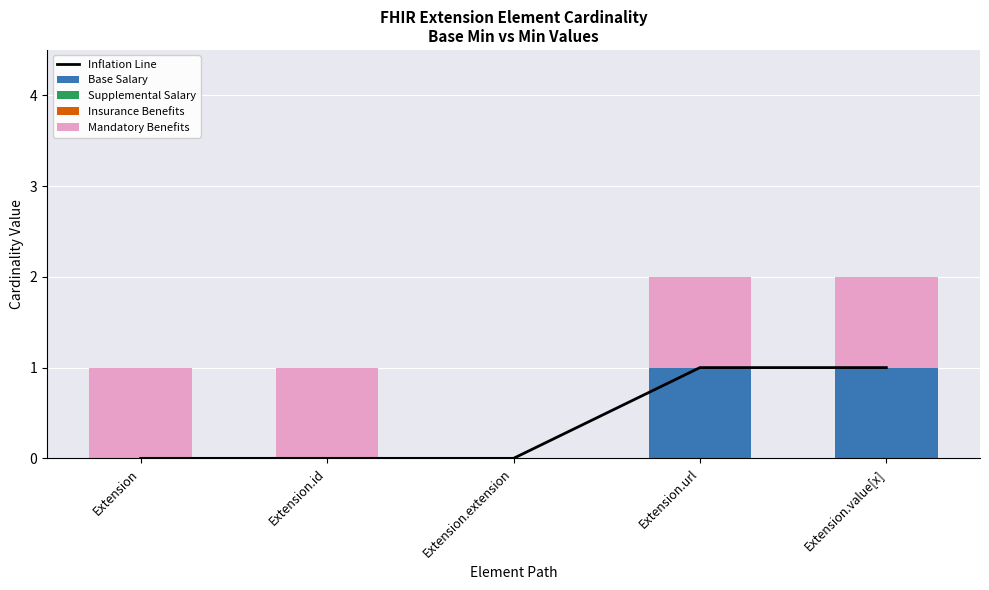

Rank the categories by Mandatory Benefits value from highest to lowest.

Extension, Extension.id, Extension.url, Extension.value[x], Extension.extension